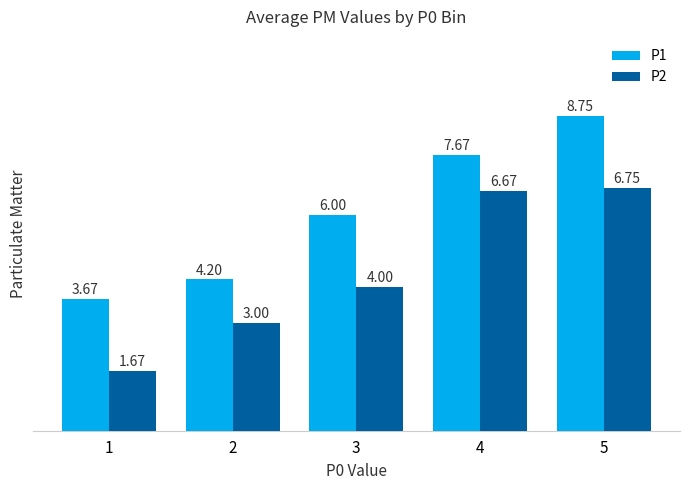

What is the value of the P2 bar at the 2nd from the left?

3.0